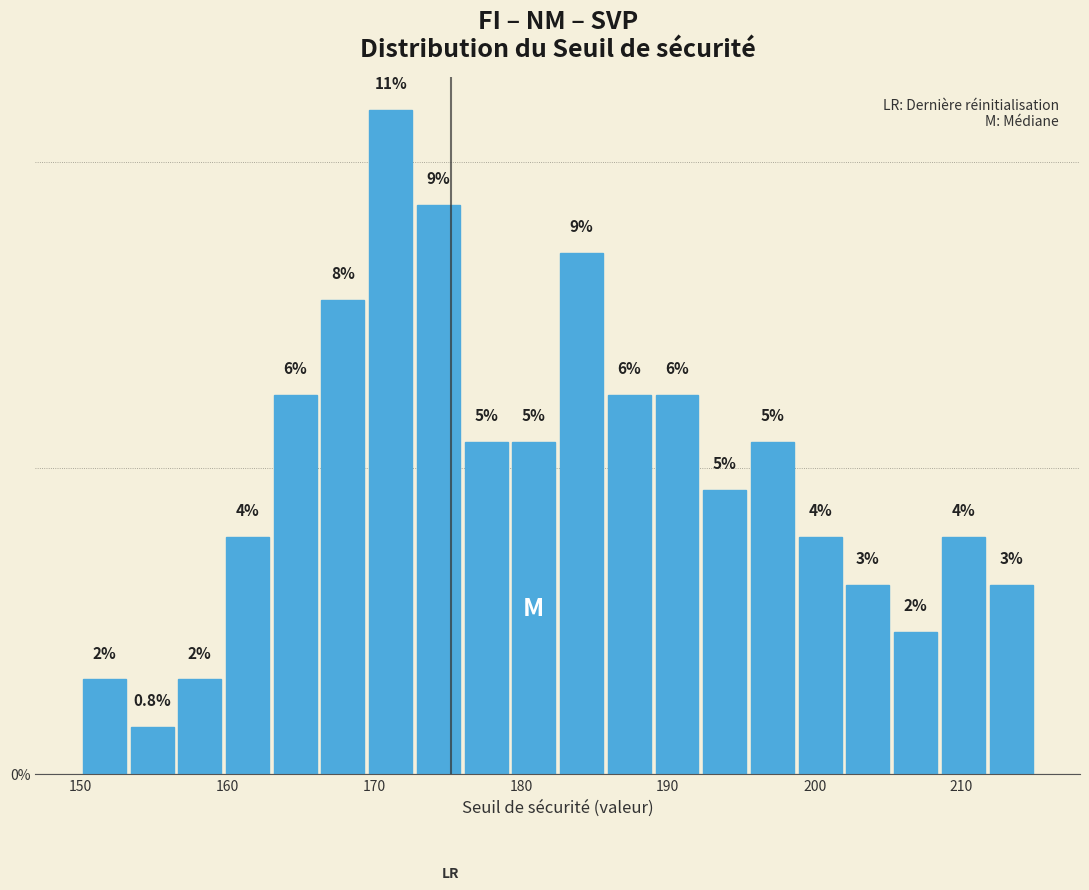

Around what value on the x-axis is the tallest bar? Give the approximate position of its centre, as read against the axis.

171